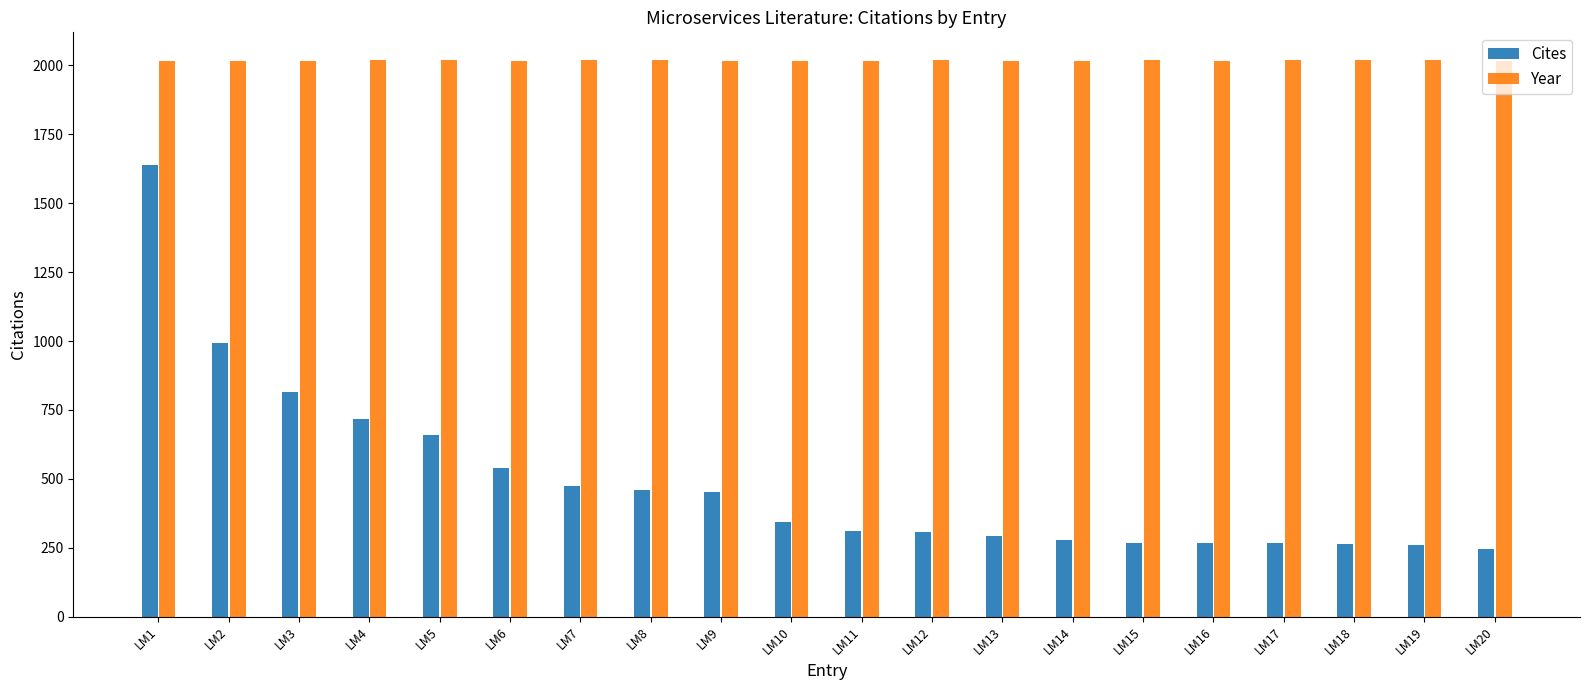

The Cites series shows 1638 at LM1. True or false?

True